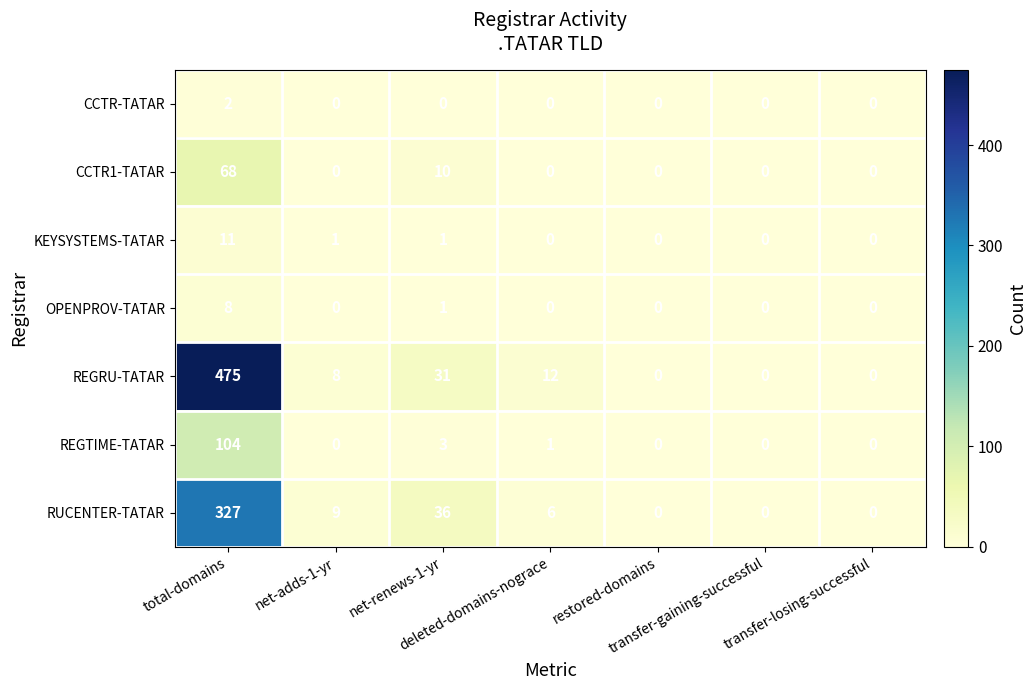

Which series has the largest total across all categories?

REGRU-TATAR